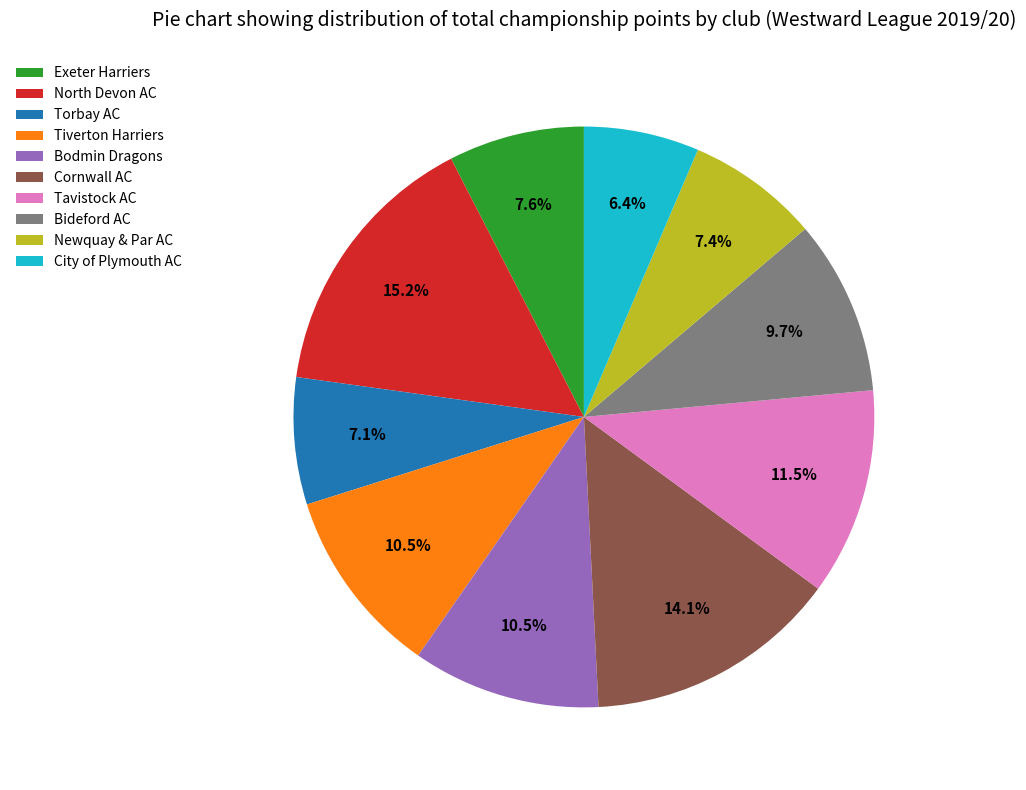

To the nearest percent, what is the average slice percentage?

10%